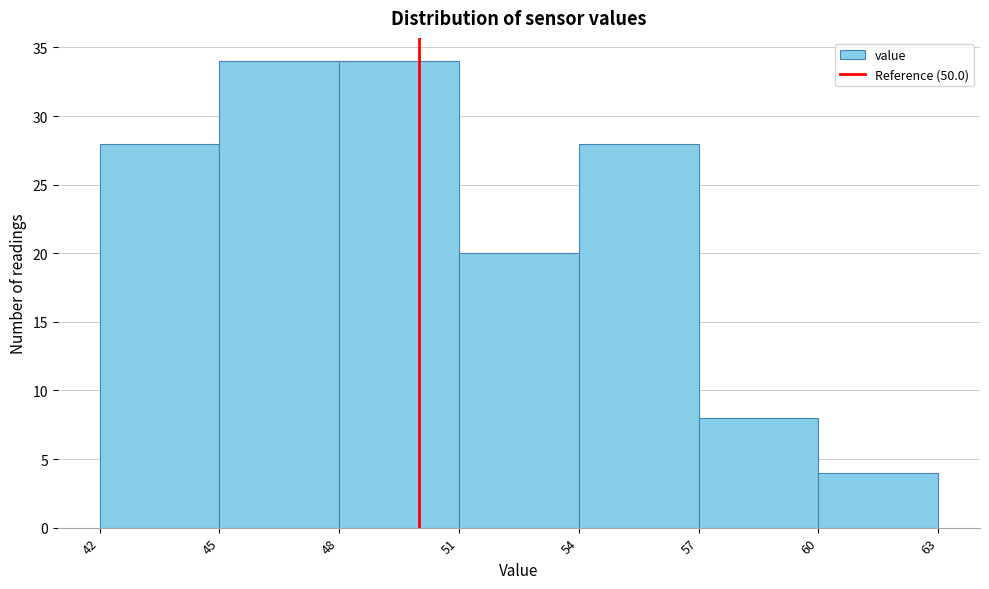

Reading left to right, list every bar in this chart as the range it spans on the x-axis followed by its height. The values are not printed on the chart, so give them approximately, as read against the axis.

42 to 45: 28
45 to 48: 34
48 to 51: 34
51 to 54: 20
54 to 57: 28
57 to 60: 8
60 to 63: 4